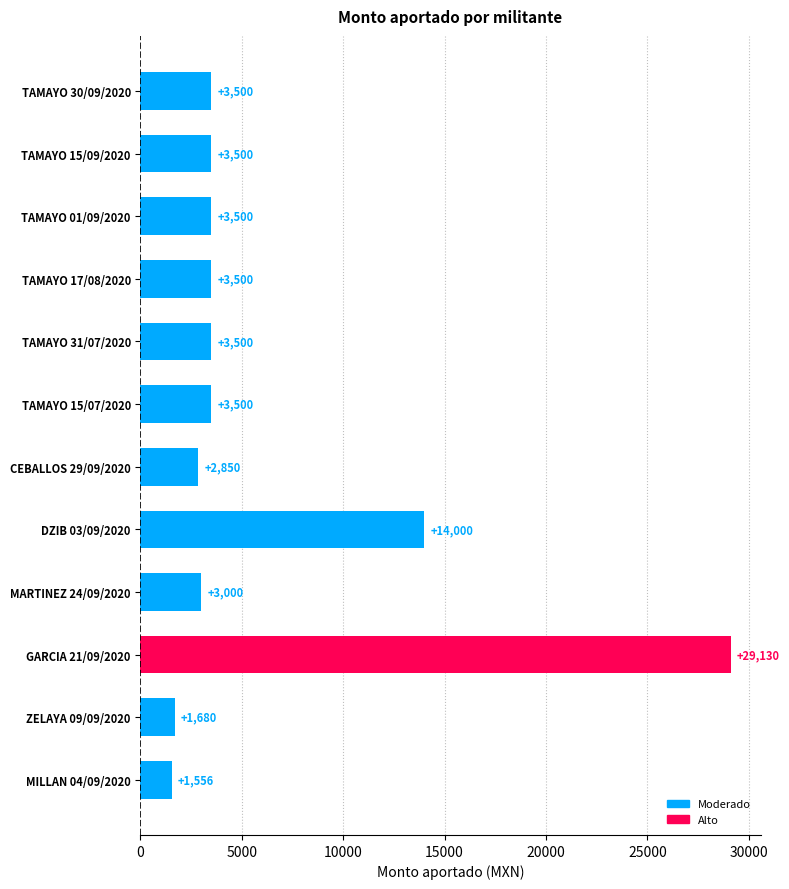

The value at TAMAYO 01/09/2020 is 5012.5. True or false?

False